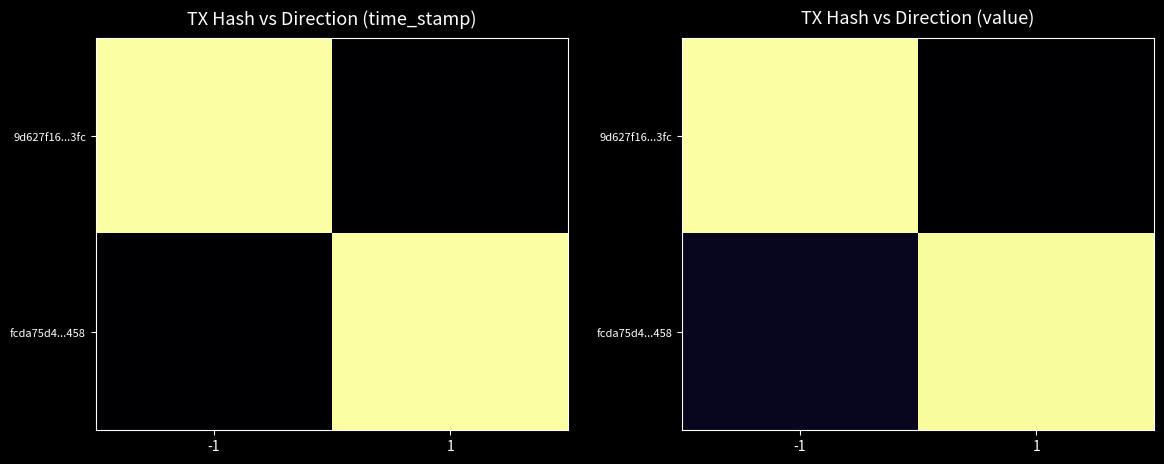

True or false: 9d627f16...3fc has a value of 2.9 at 1.

False